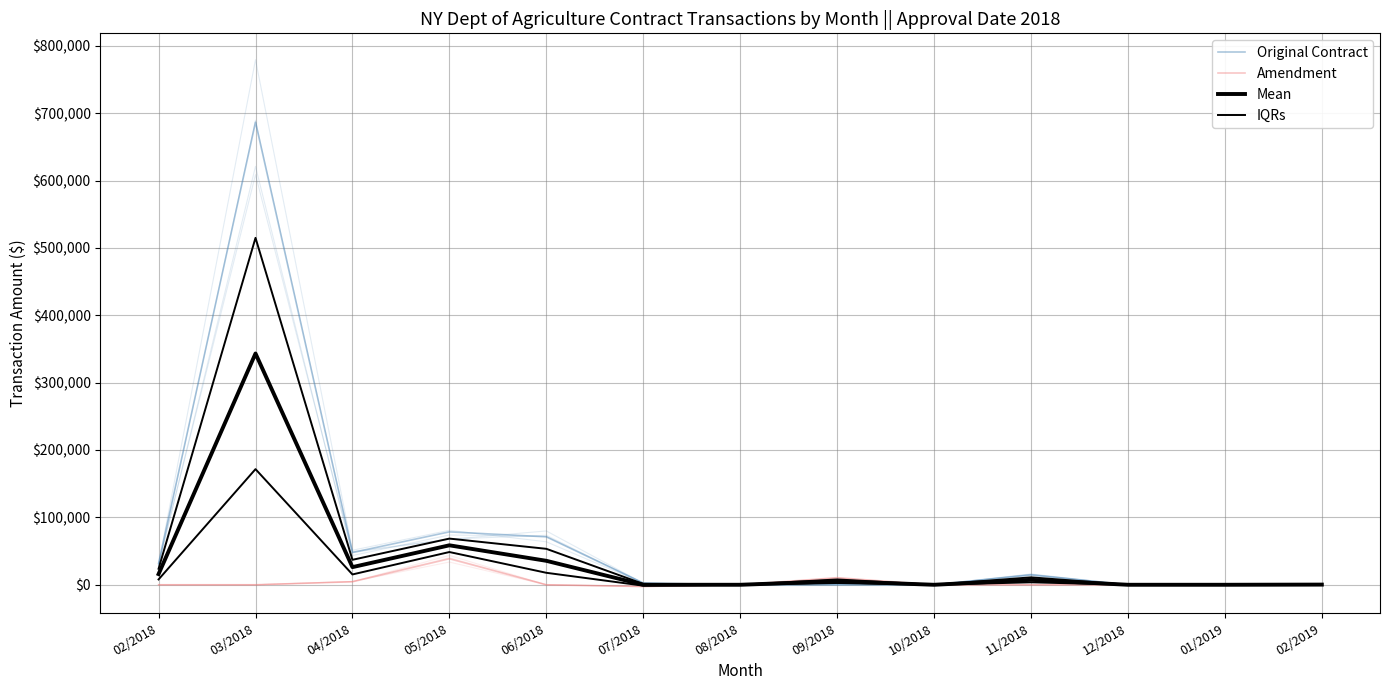

Reading left to right, extract all data points from this chart.

Original Contract: 31695.0	686500.0	47911.2	78507.5	71146.2	2610.0	0.0	0.0	0.0	14695.0	0.0	0.0	526.2
Amendment: 0.0	0.0	4465.0	38640.0	0.0	-2610.0	0.0	10531.5	0.0	0.0	0.0	0.0	0.0
Mean: 15847.5	343250.0	26188.1	58573.8	35573.1	0.0	0.0	5265.8	0.0	7347.5	0.0	0.0	263.1
IQRs: 23771.2	514875.0	37049.6	68540.6	53359.7	1305.0	0.0	7898.6	0.0	11021.2	0.0	0.0	394.7